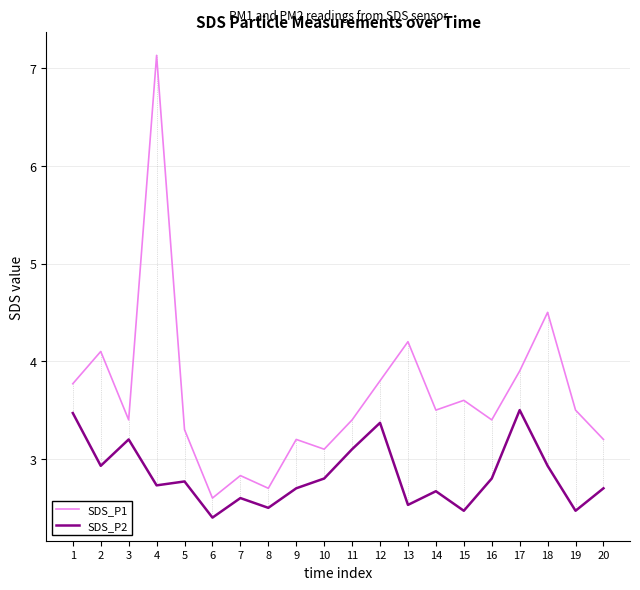

How many lines are shown in the chart?

2